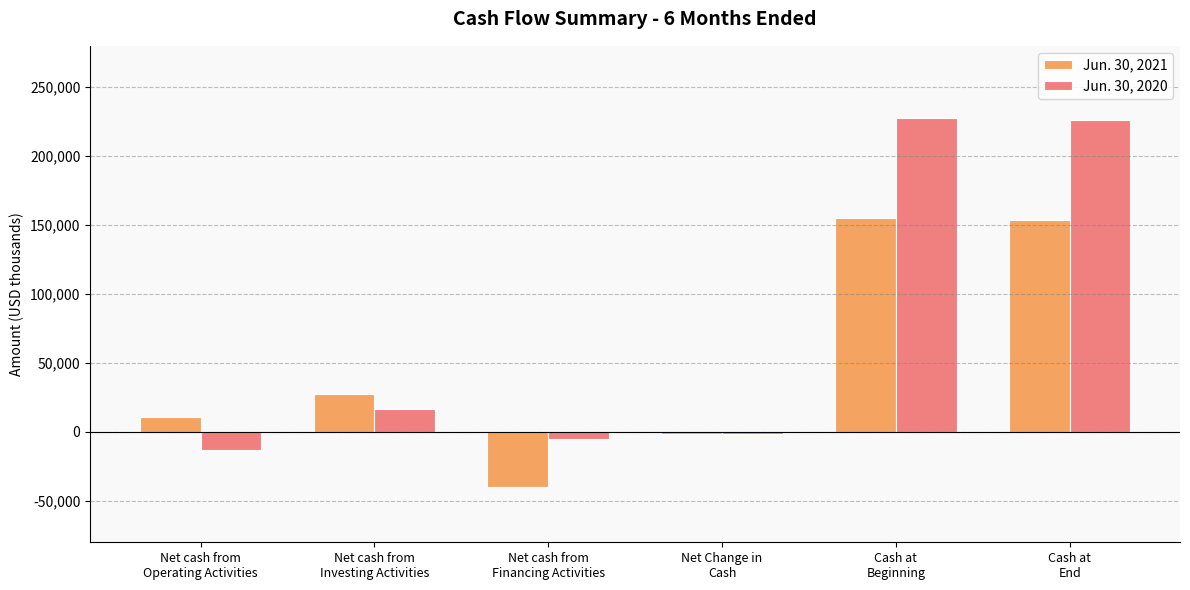

What is the total value across all series at Net Change in
Cash?

-2653